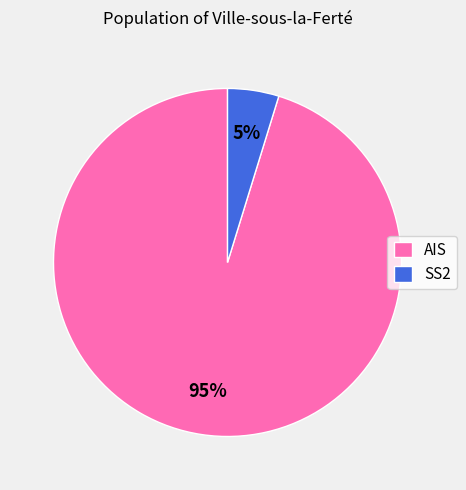

Which category has the smallest portion of the pie?

SS2